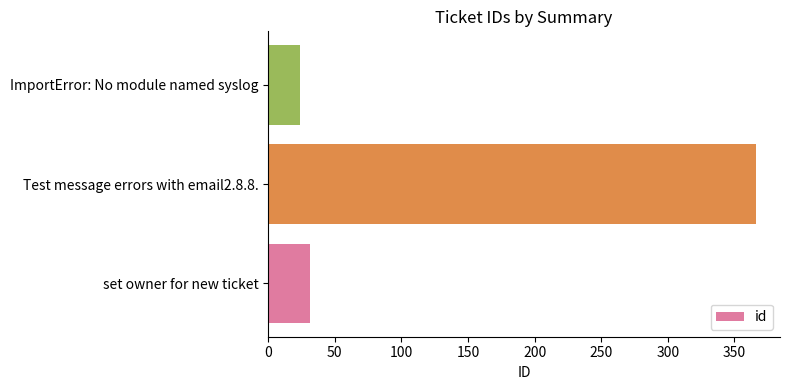

Does the chart contain stacked bars?

No